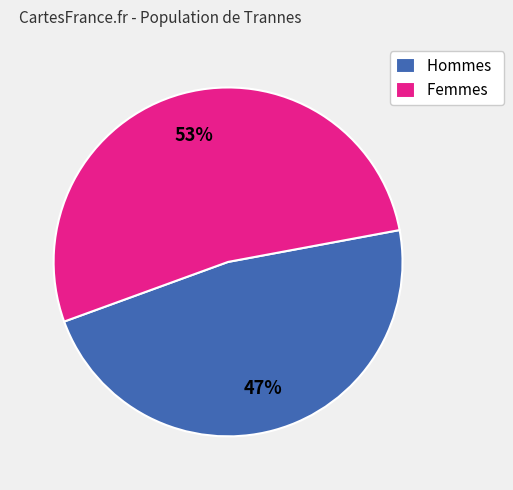

Between Femmes and Hommes, which is larger?

Femmes